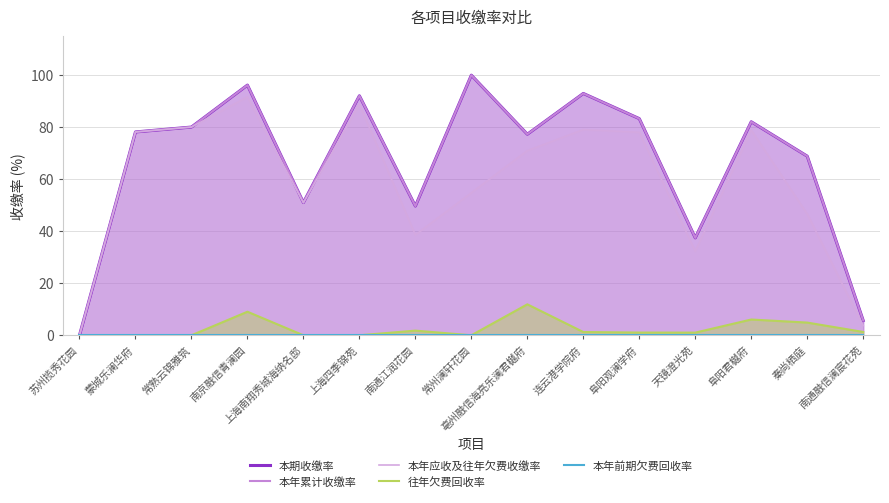

True or false: 本期收缴率 and 本年前期欠费回收率 cross at least once.

False